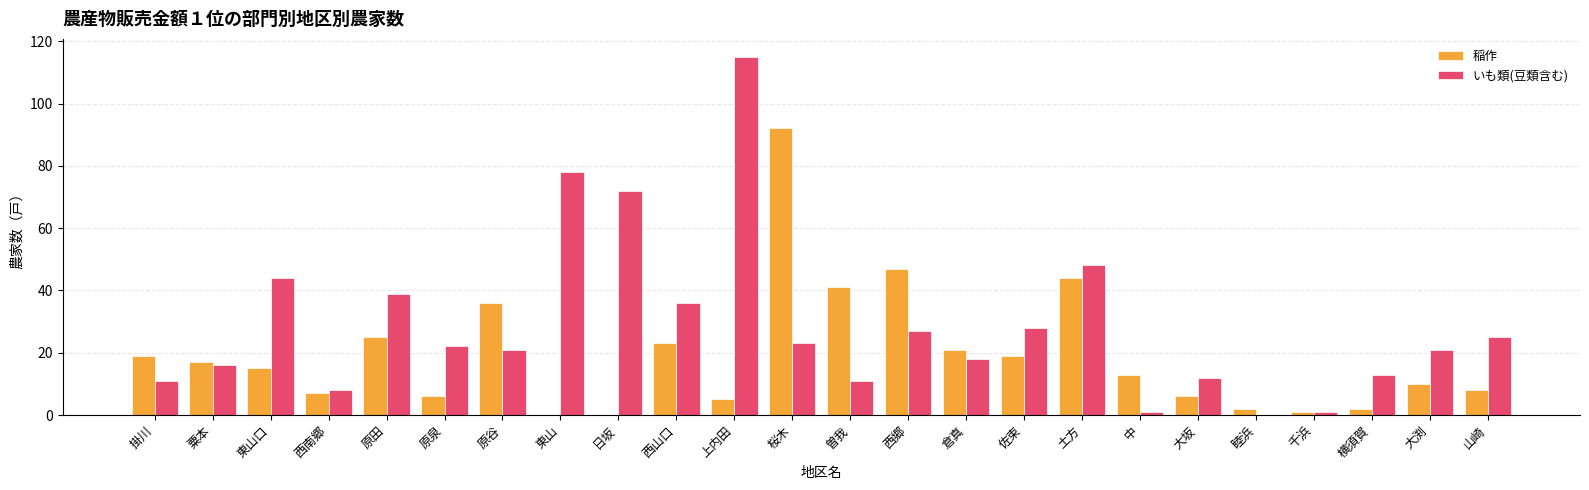

What are all the series names shown in the legend?

稲作, いも類(豆類含む)